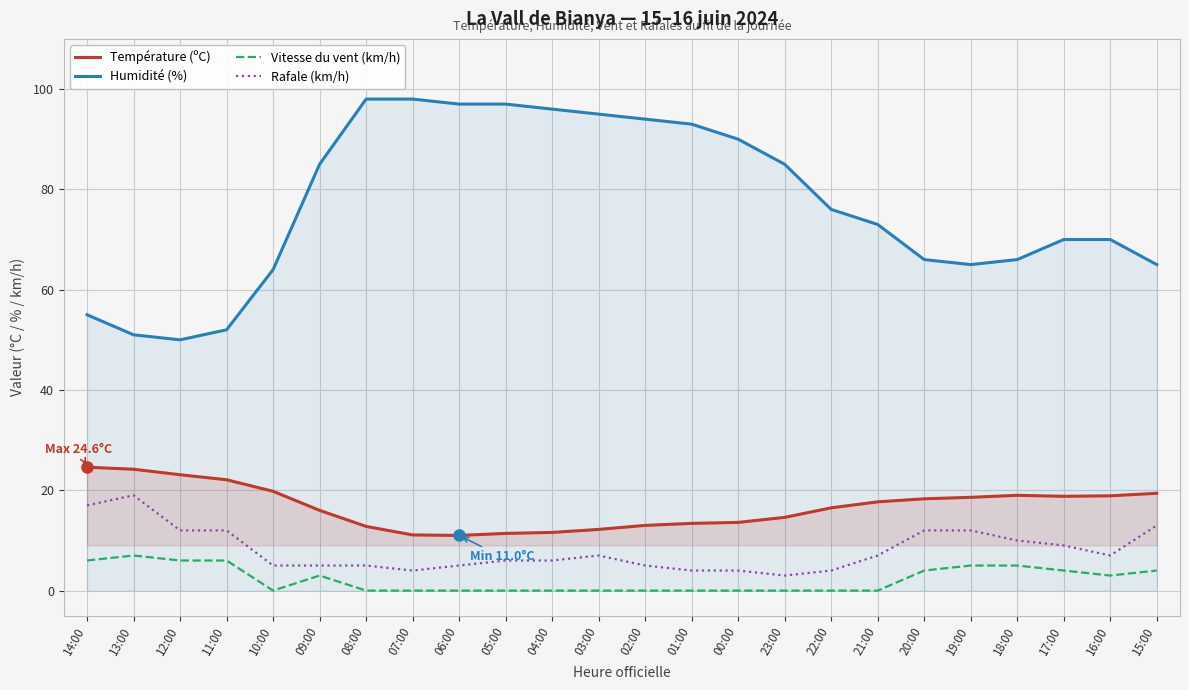

What is the label of the 6th point from the right?

20:00